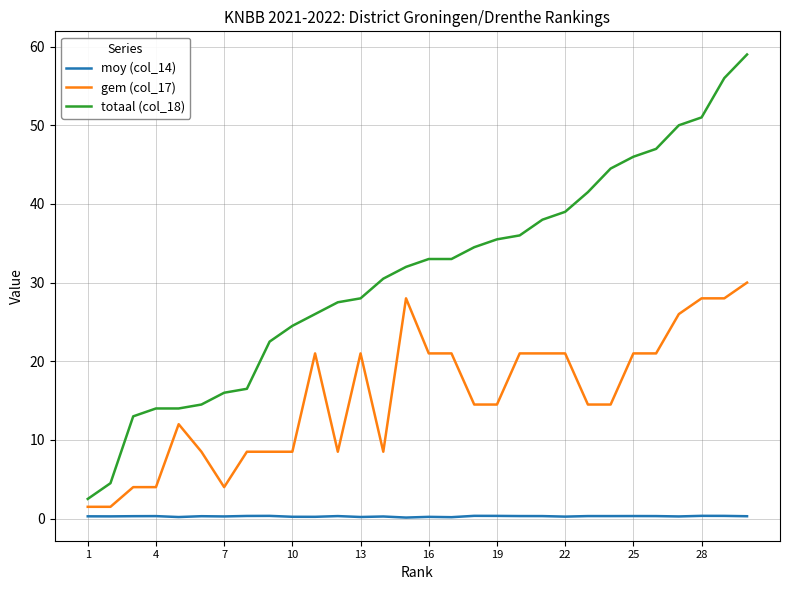

How many categories are shown in the chart?

30